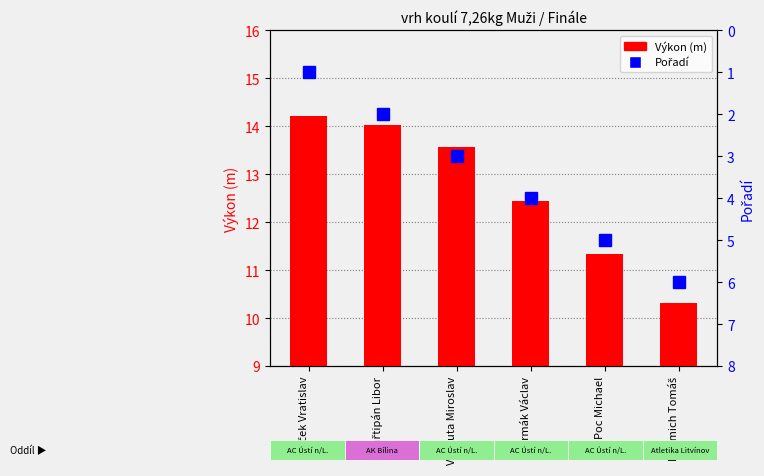

The value of Výkon (m) at Bejček Vratislav is 14.2. True or false?

True